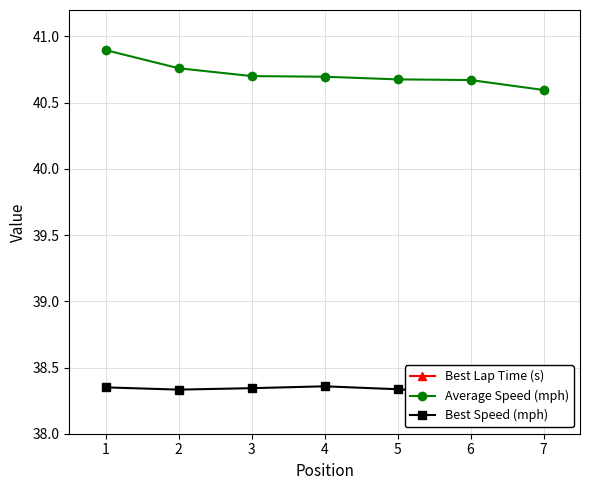

True or false: Best Lap Time (s) has a value of 27.2 at 1.

False